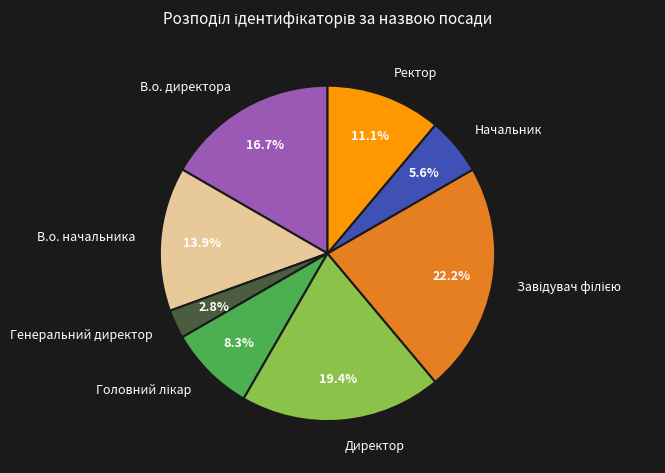

Count the number of slices in the pie.

8